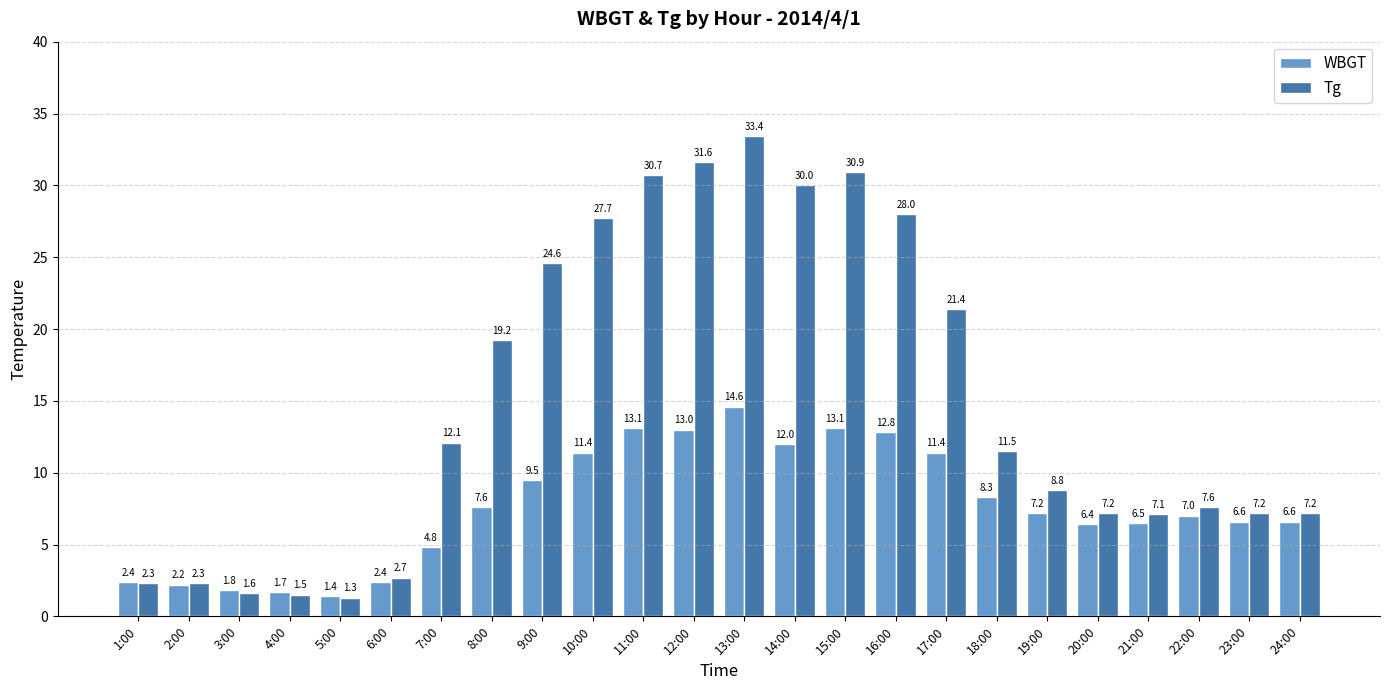

What is the difference between the maximum and second lowest values in the WBGT series?

12.9